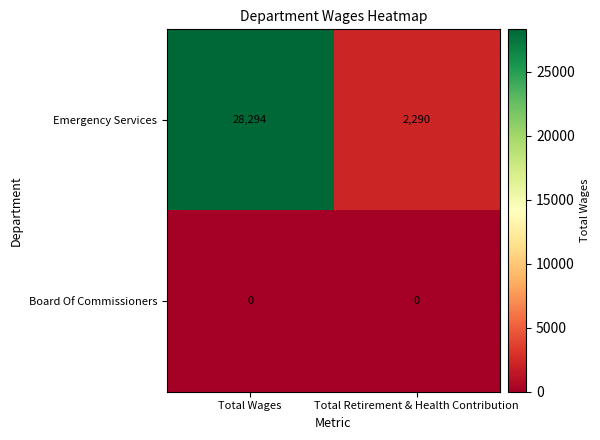

Count the number of categories in the chart.

2